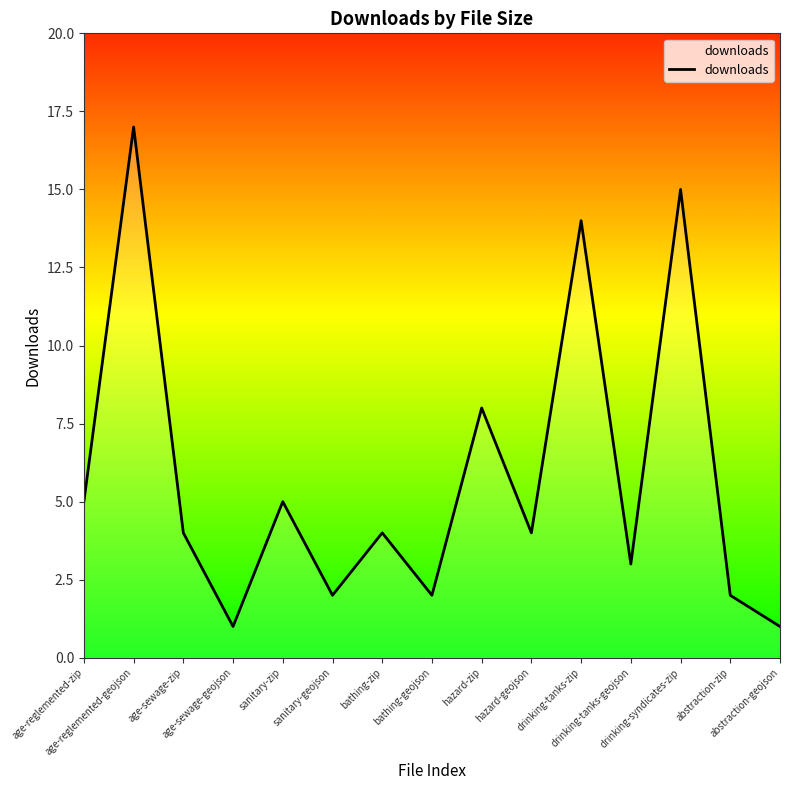

What is the sum of the values at age-reglemented-geojson and age-sewage-geojson?

18